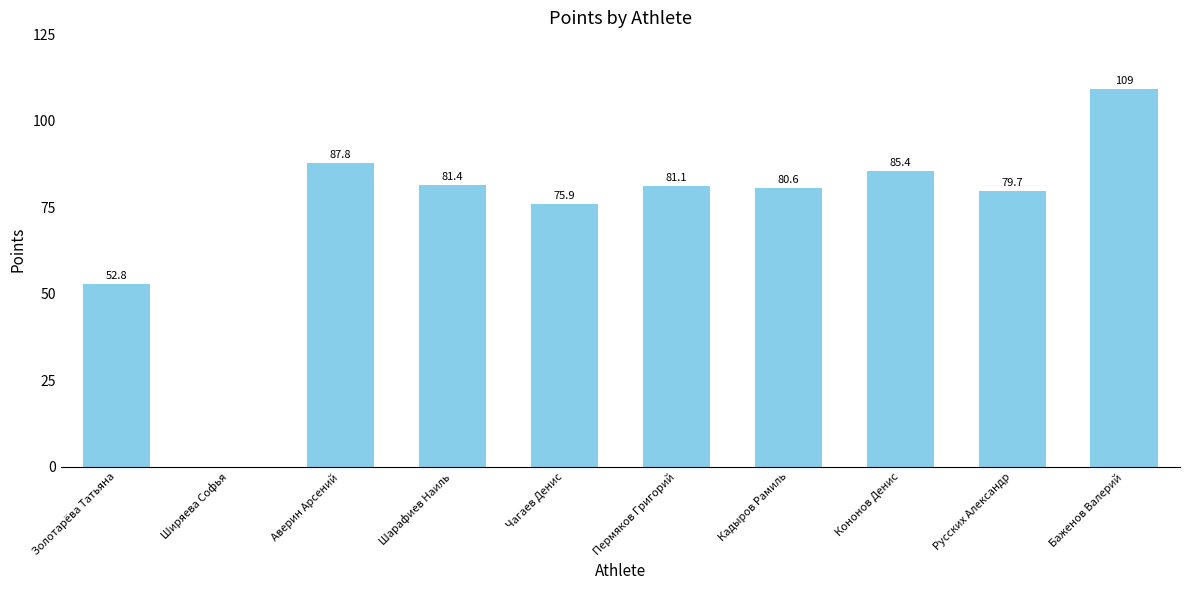

Reading left to right, what are all the values shown in this chart?

52.8	0.0	87.8	81.4	75.9	81.1	80.6	85.4	79.7	109.1